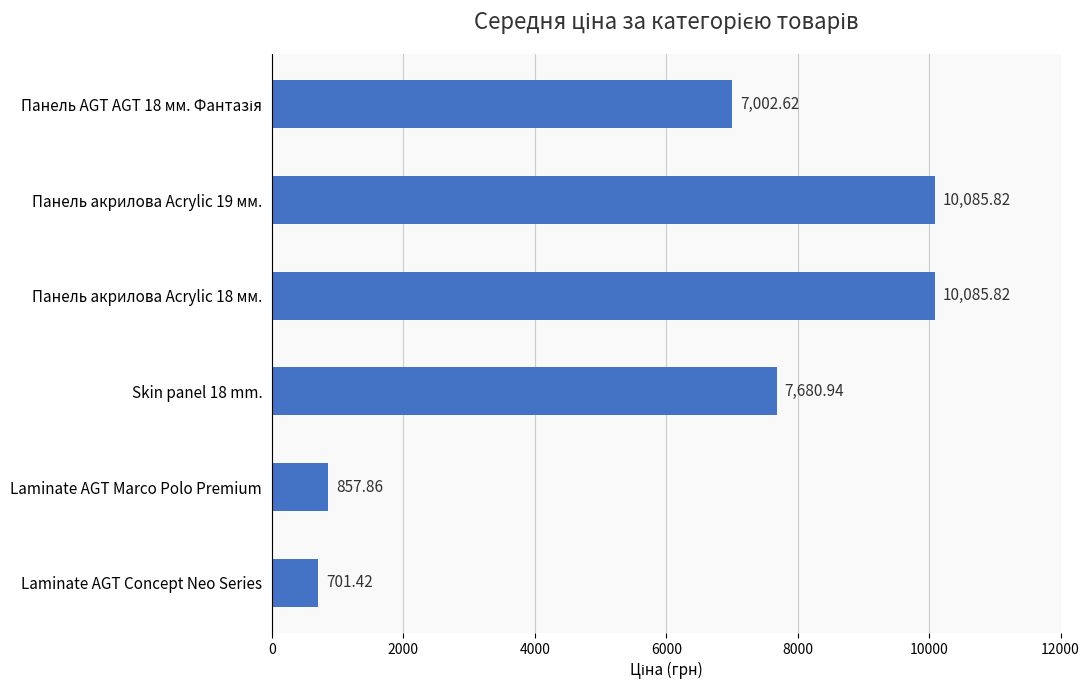

What is the sum of all values?

36414.5